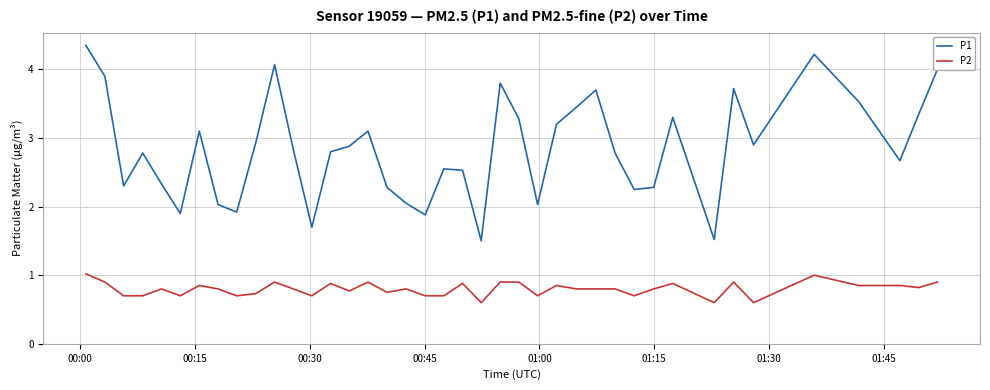

Which series has the largest total across all categories?

P1